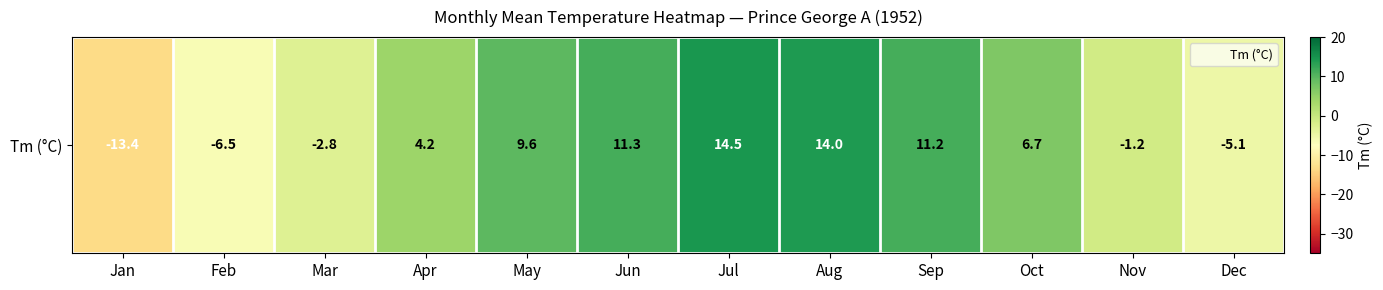

What is the difference between the values at Apr and Mar?

7.0